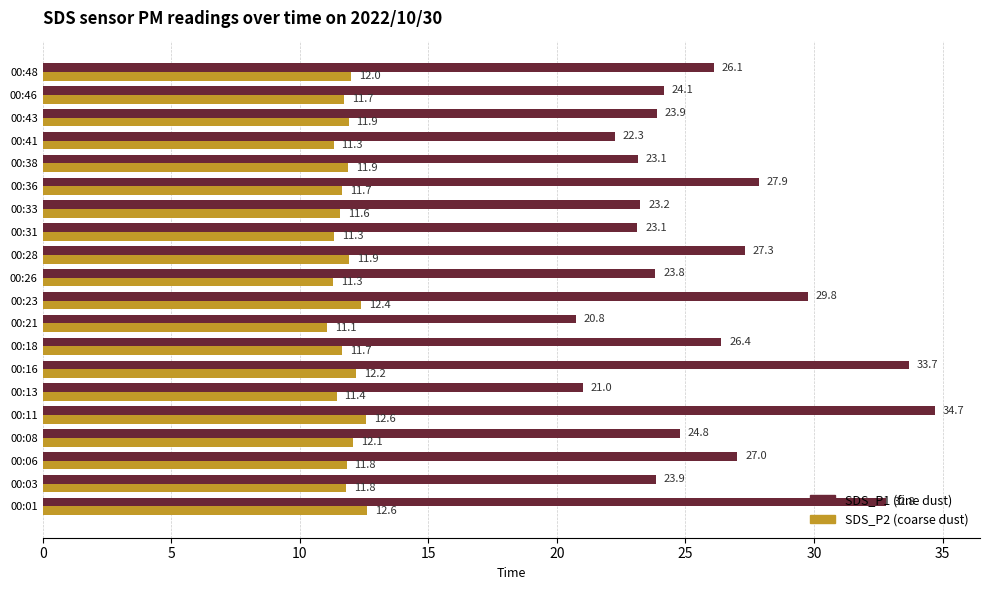

What is the total value across all series at 00:38?

35.0